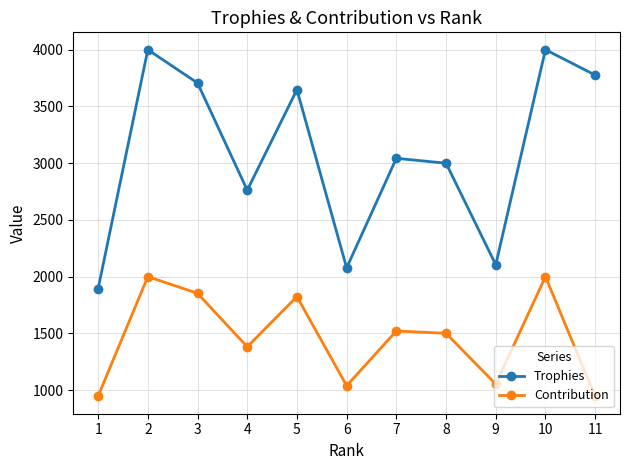

Which series changed the most between 4 and 8?

Trophies